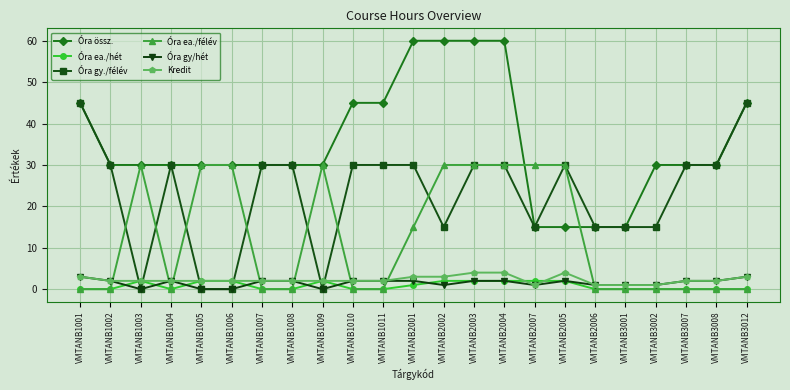

True or false: Óra össz. and Óra gy/hét intersect in this chart.

False